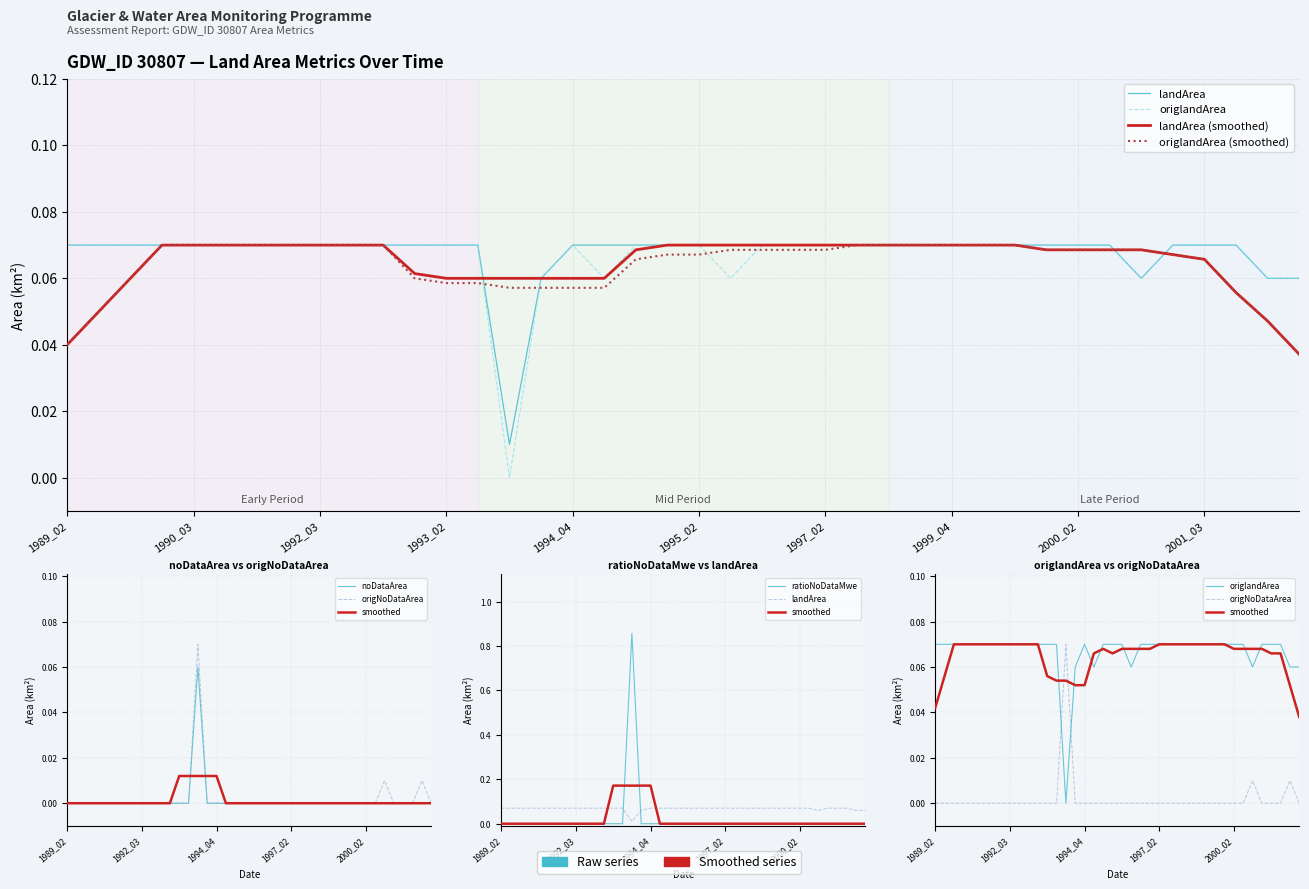

How many values in the ratioNoDataMwe series exceed 0?

1